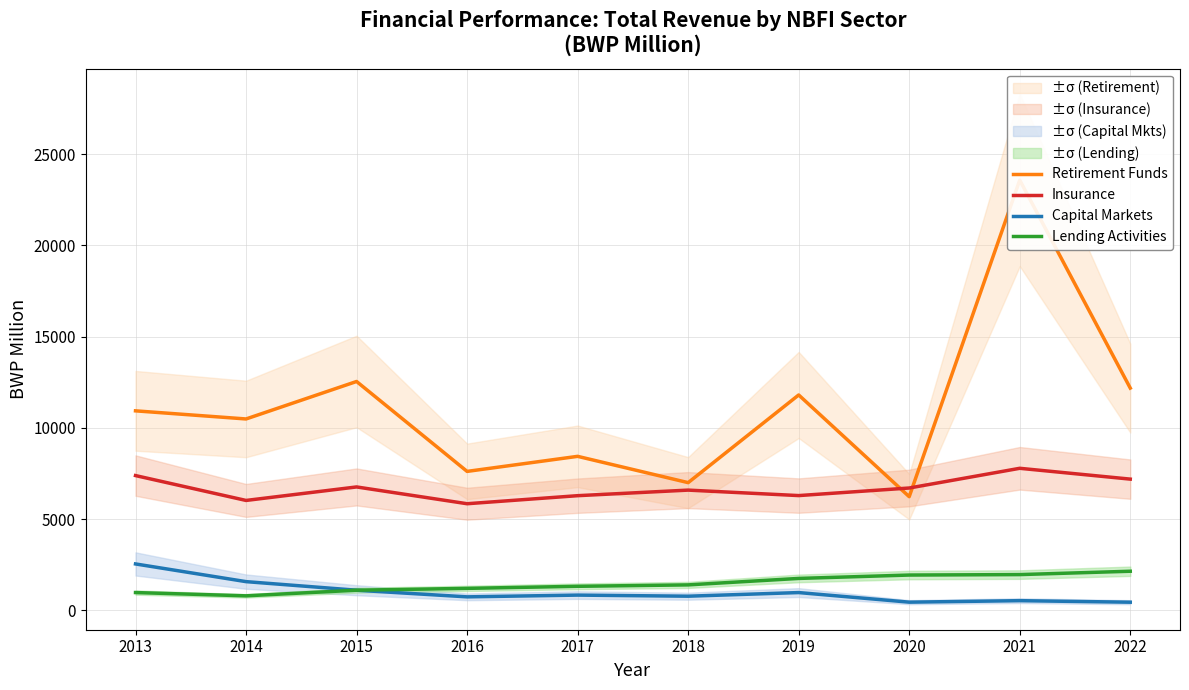

Reading right to left, transcribe all the data shown in this chart.

Retirement Funds: 12177.0	23576.0	6225.0	11800.0	6995.0	8436.0	7611.0	12539.0	10485.0	10930.0
Insurance: 7187.6	7780.7	6700.3	6285.5	6585.2	6280.0	5839.0	6759.0	6019.0	7382.3
Capital Markets: 442.0	526.0	444.0	970.0	771.0	831.0	735.0	1099.0	1569.0	2539.0
Lending Activities: 2139.0	1955.0	1930.0	1745.0	1391.0	1313.0	1200.0	1100.0	791.1	970.4